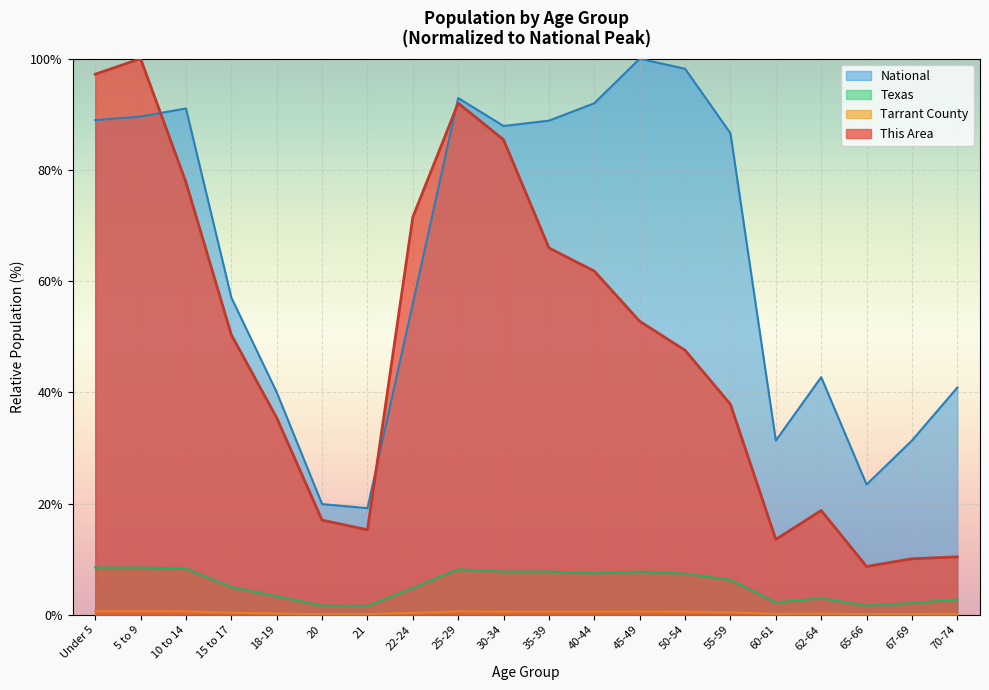

What is the value of the Texas point at the 6th from the left?

1.6